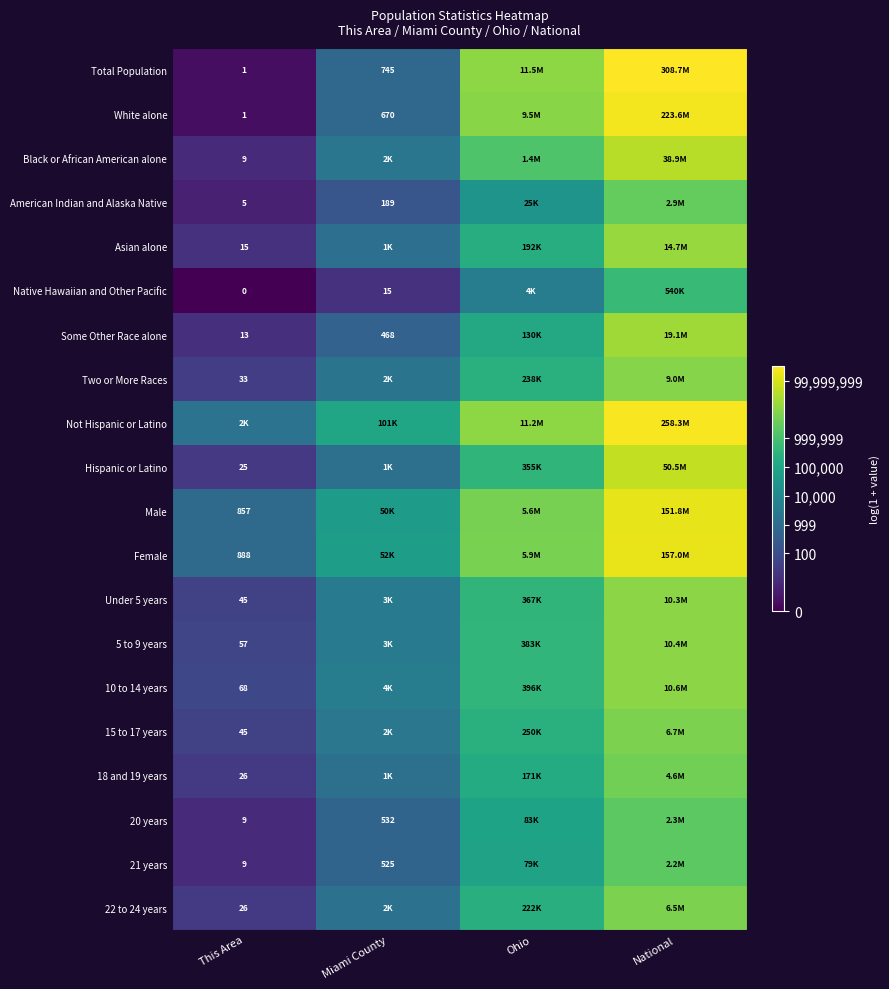

What value does the 5 to 9 years series have at Ohio?

12.9